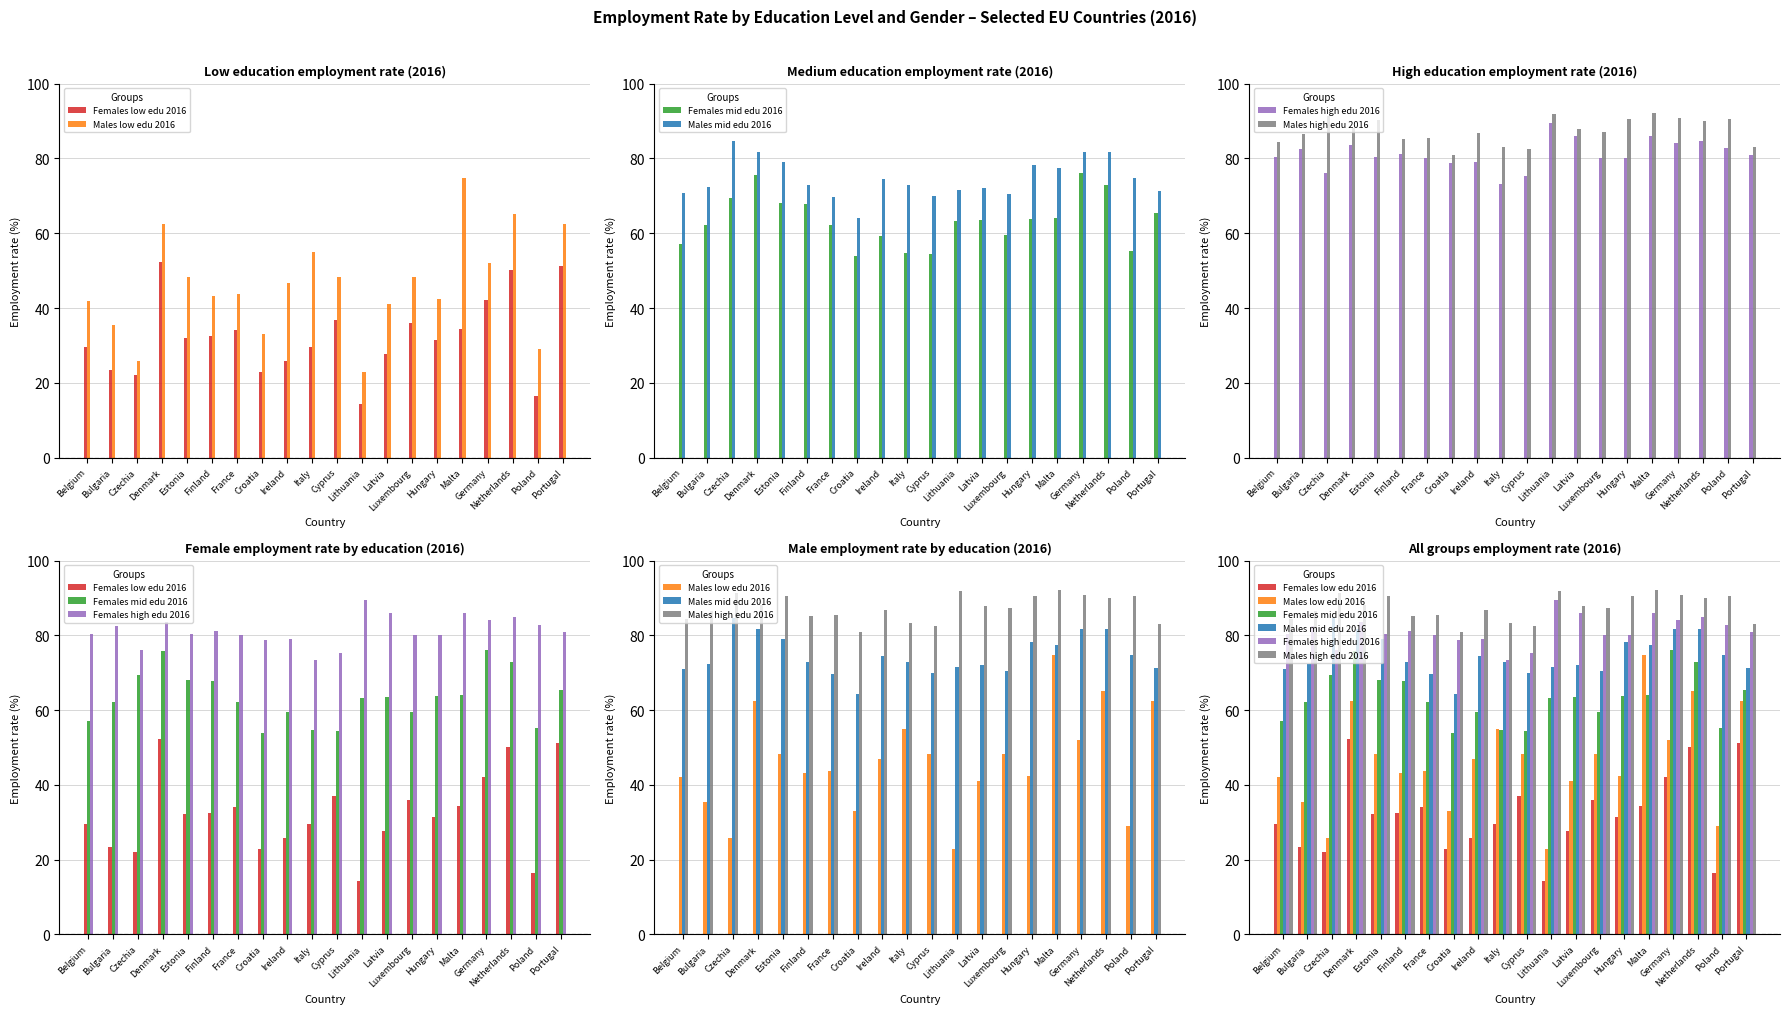

What is the difference between the maximum and minimum values in the Males mid edu 2016 series?

20.4